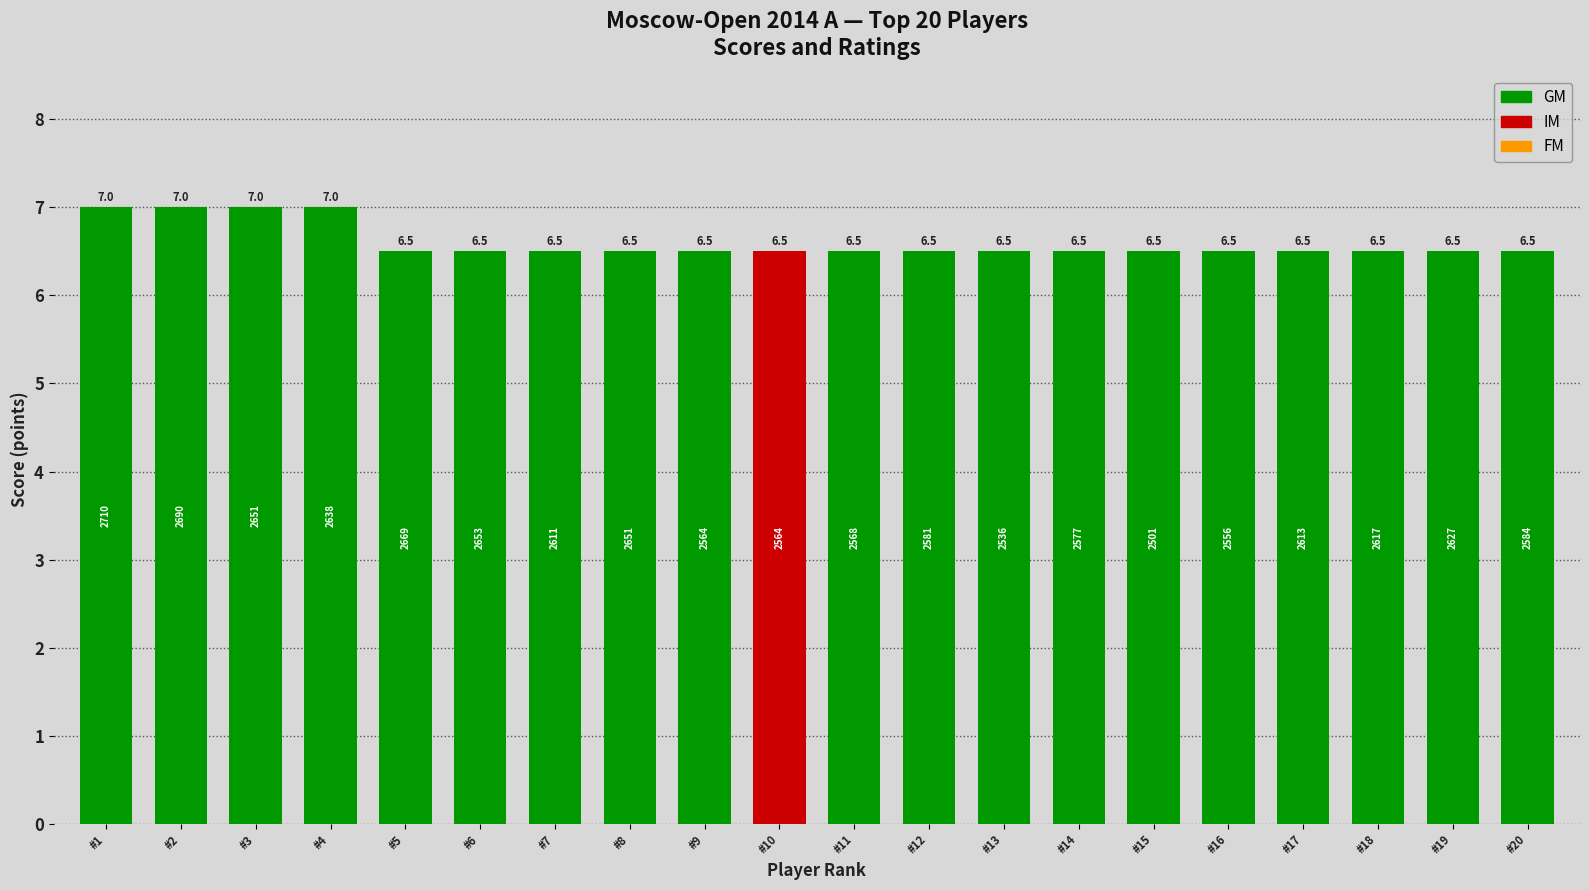

How many data points does each series have?

20